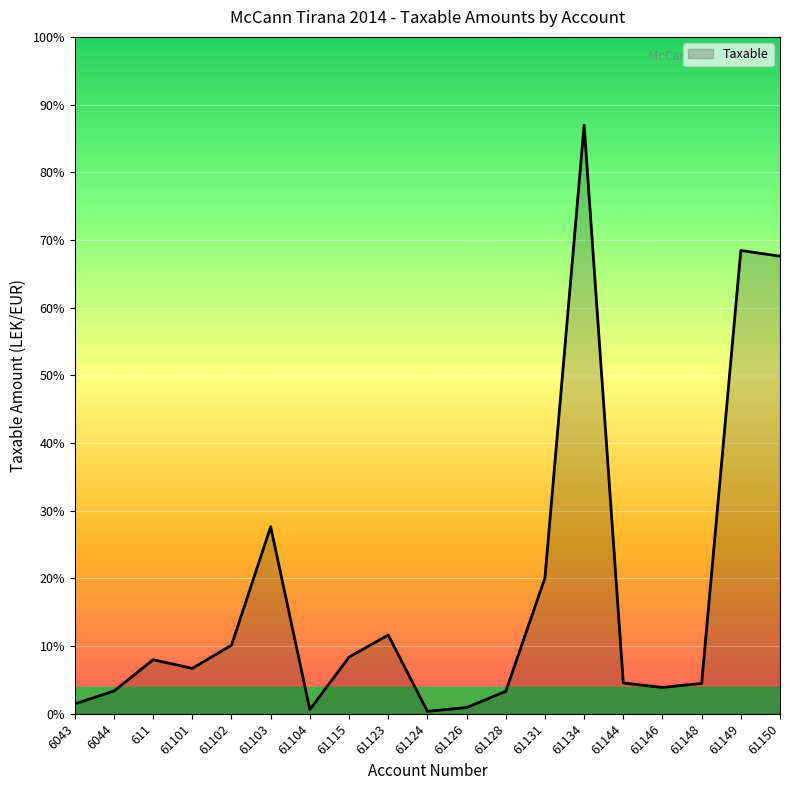

How many interior local valleys (lower than both neighbors) does the data have?

4